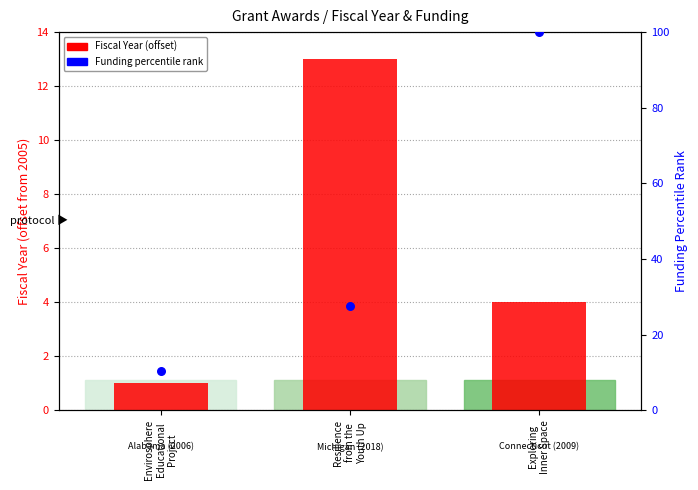

Which series has the widest spread of Y values?

Funding percentile rank